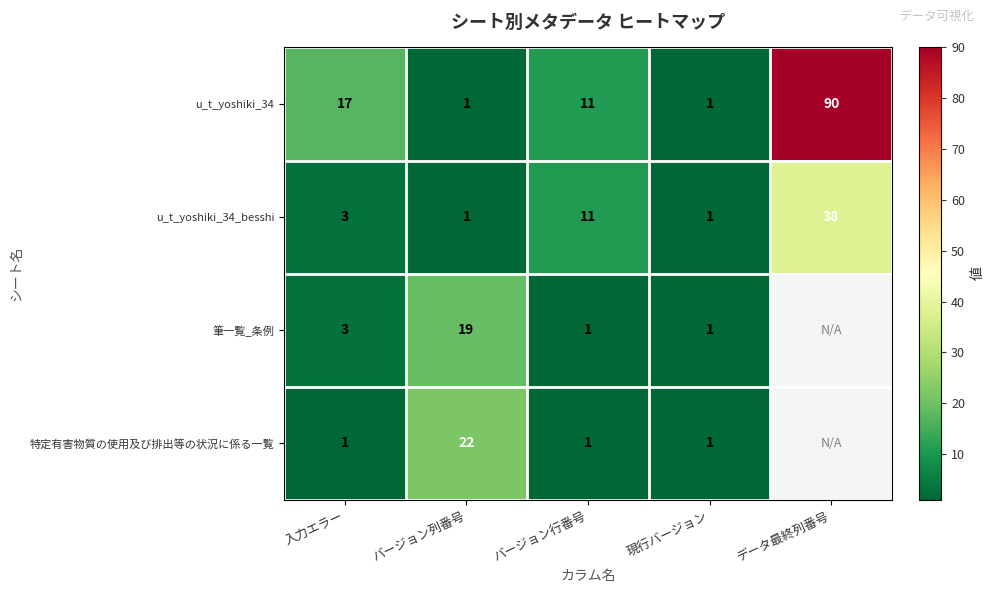

What is the difference between the maximum and minimum values in the u_t_yoshiki_34_besshi series?

37